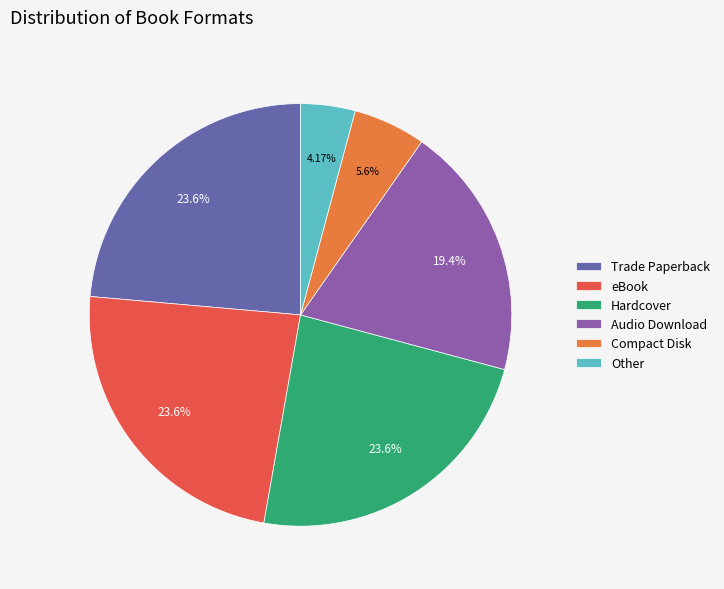

Count the number of slices in the pie.

6